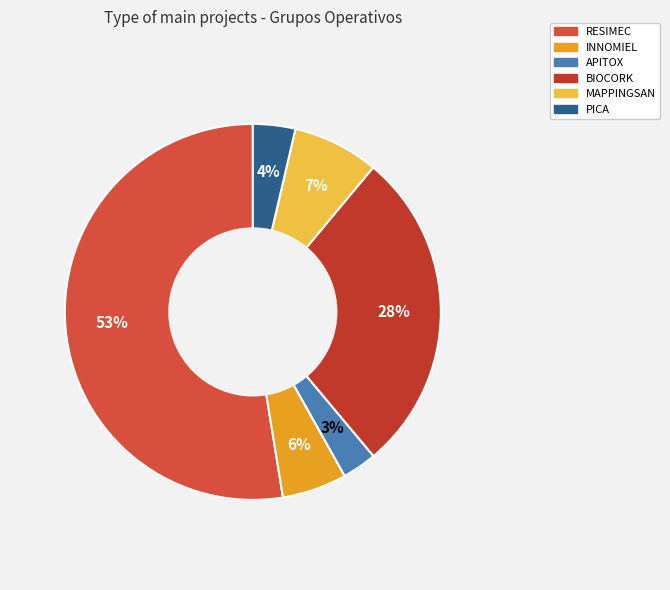

To the nearest percent, what is the difference between the largest and smallest slice percentages?

50%